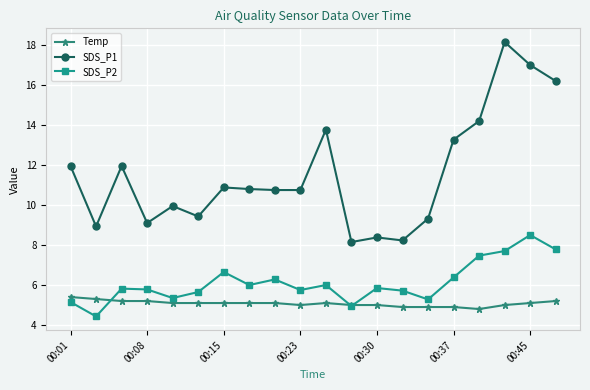

Which series has the largest total across all categories?

SDS_P1